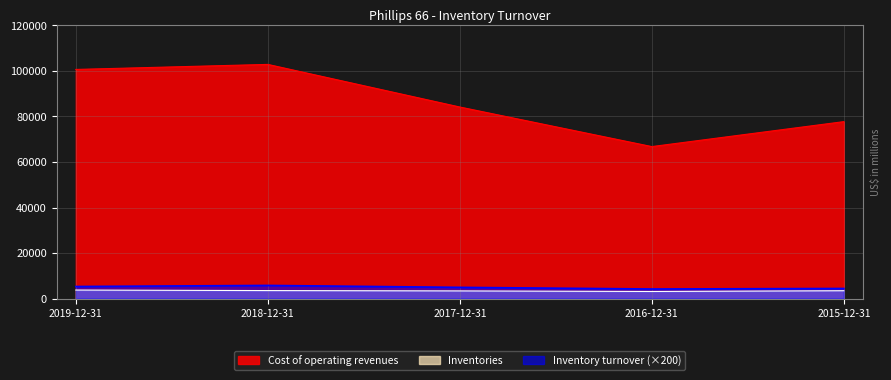

What is the label of the 5th point from the right?

2019-12-31